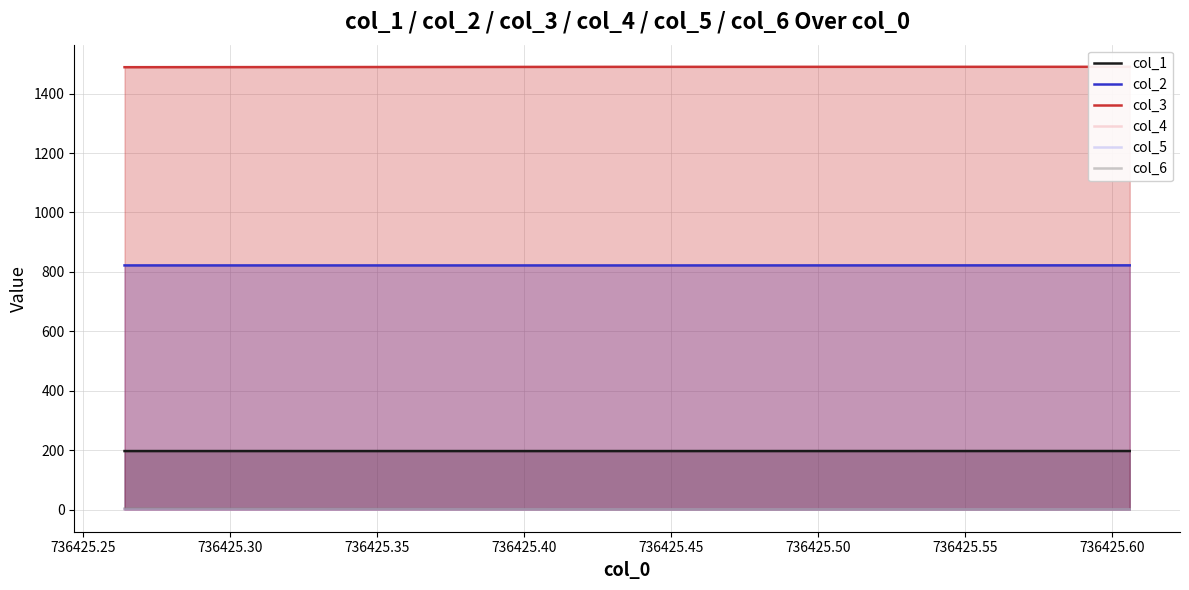

How many values in the col_1 series exceed 197?

2